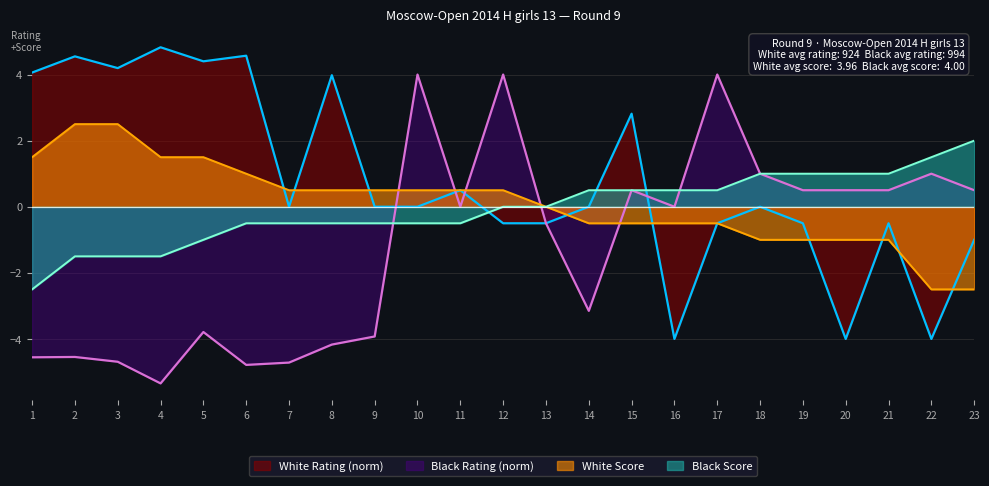

Which label corresponds to the largest value in the chart?

4